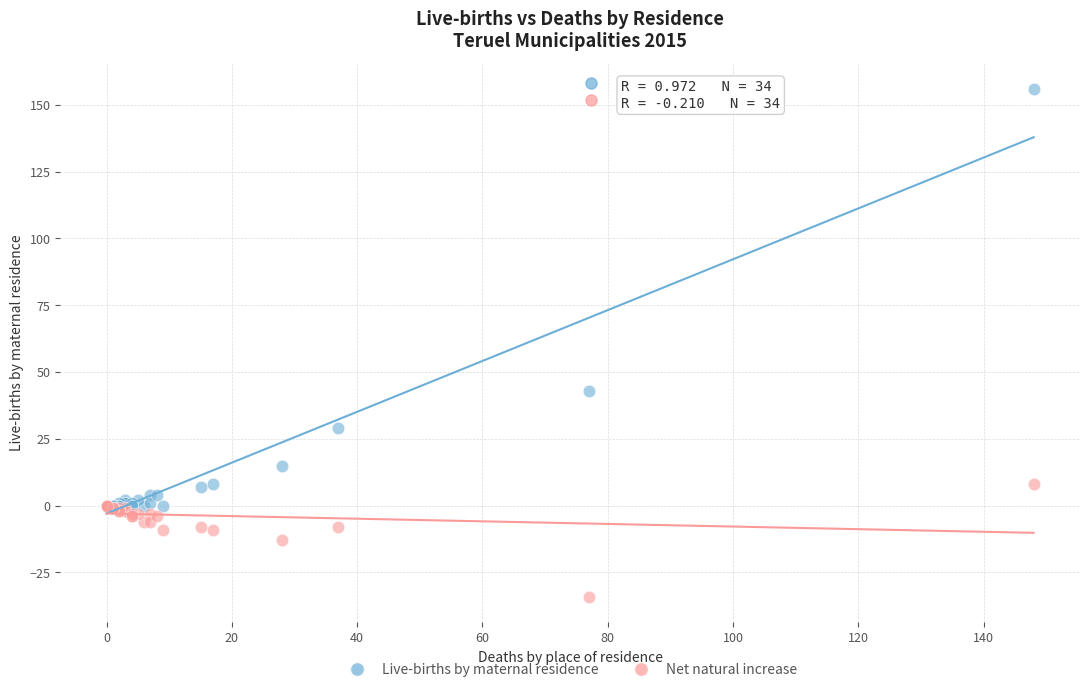

Which series contains the highest Y value?

Live-births by maternal residence